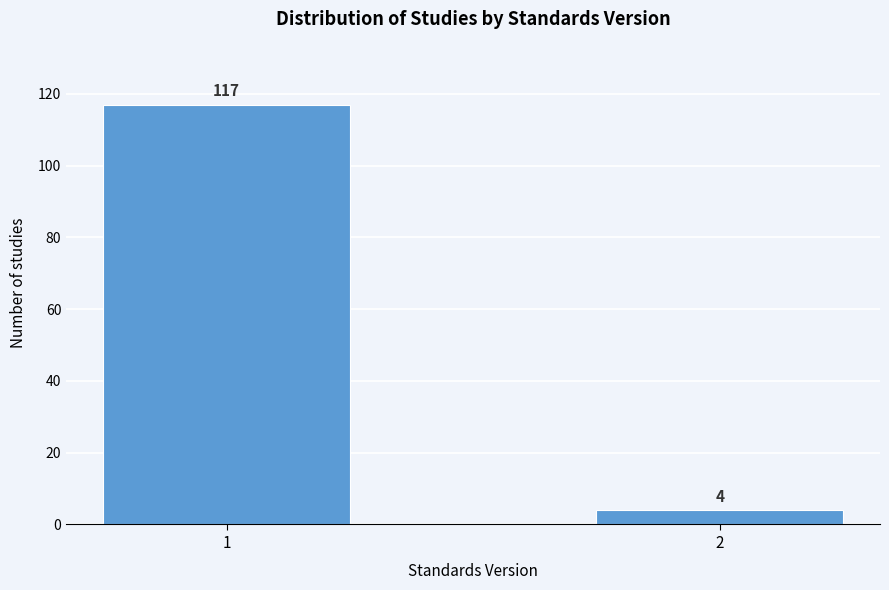

Reading left to right, list all the values displayed in this chart.

117	4